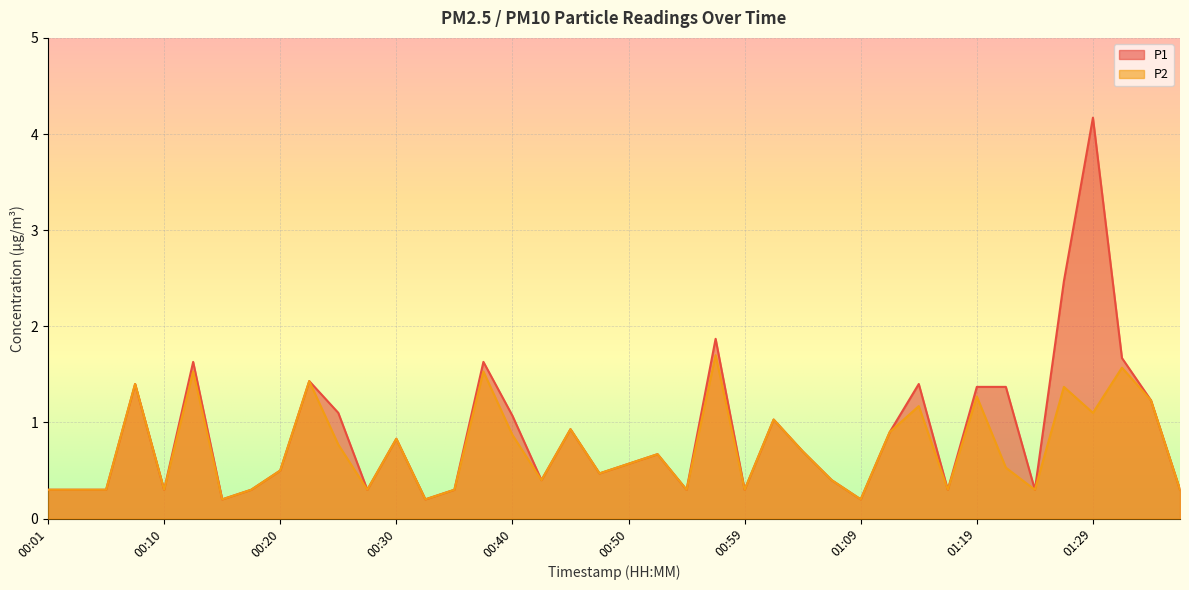

The P2 series shows 0.4 at 00:15. True or false?

False